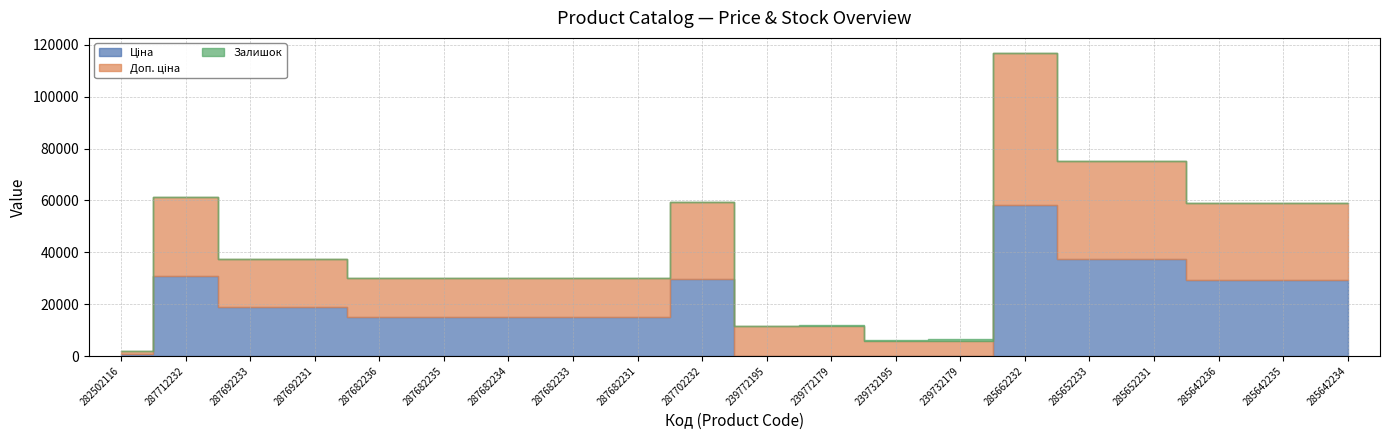

How many distinct data groups are displayed?

3